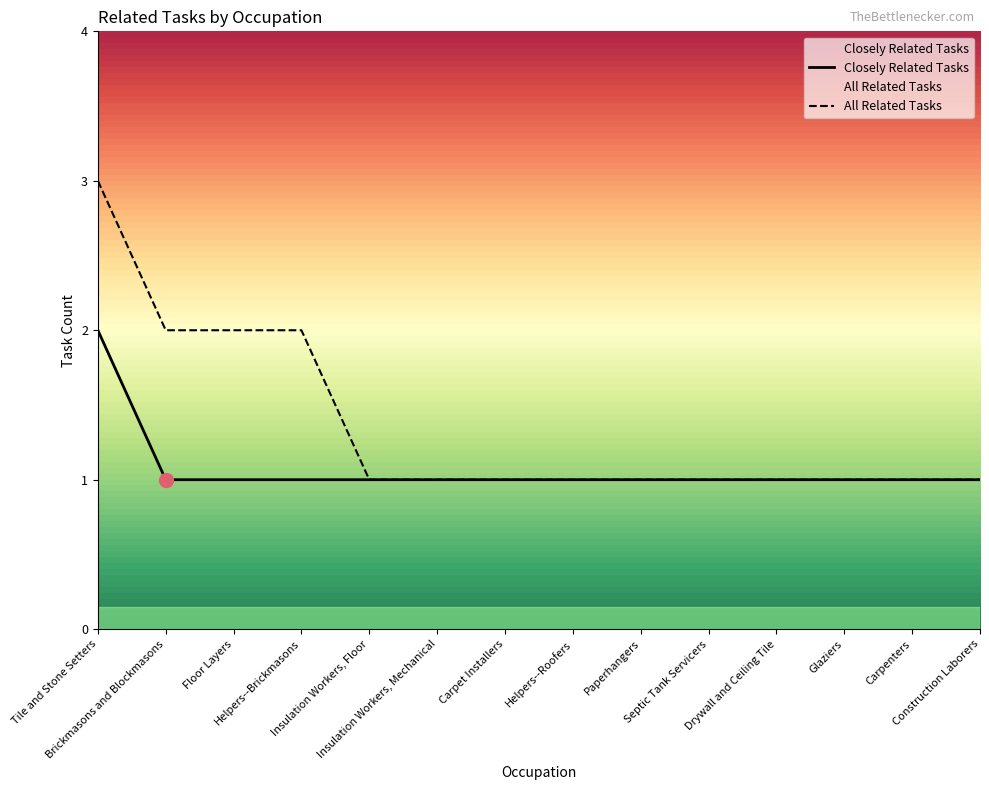

At Drywall and Ceiling Tile, list the series in order from largest to smallest.

Closely Related Tasks, All Related Tasks